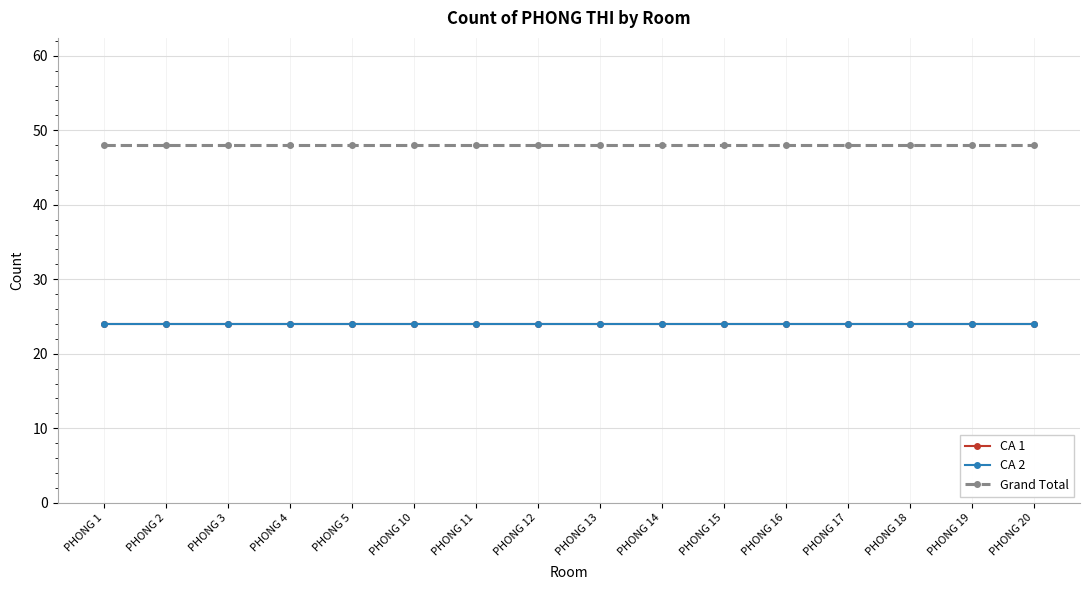

What is the average value of the CA 1 series?

24